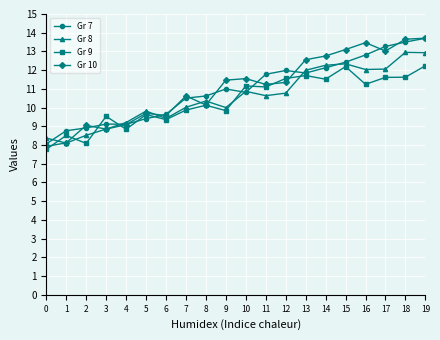

What is the maximum value for Gr 10?

13.7